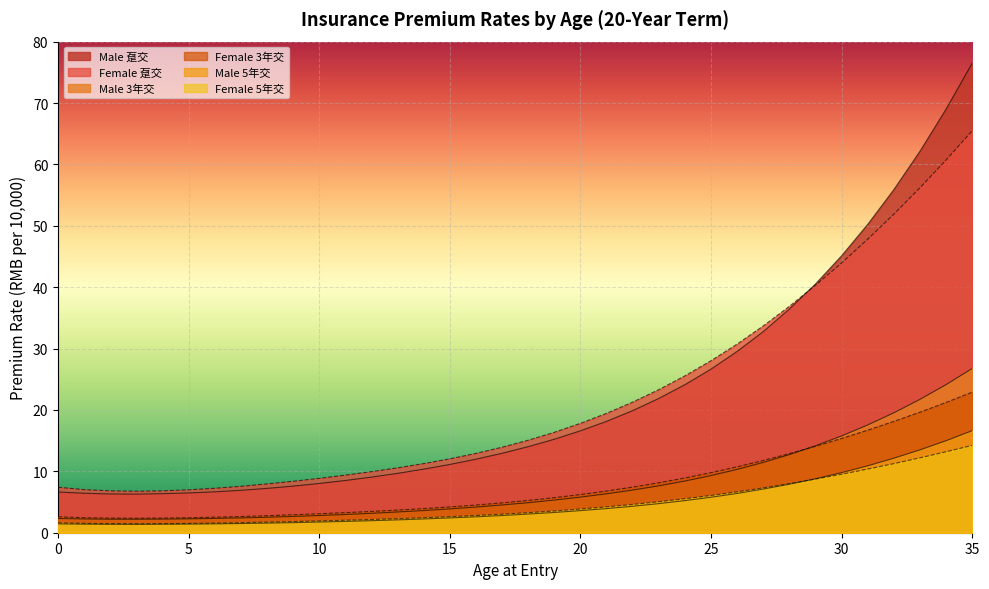

What is the difference between the maximum and minimum values in the Male 5年交 series?

15.3